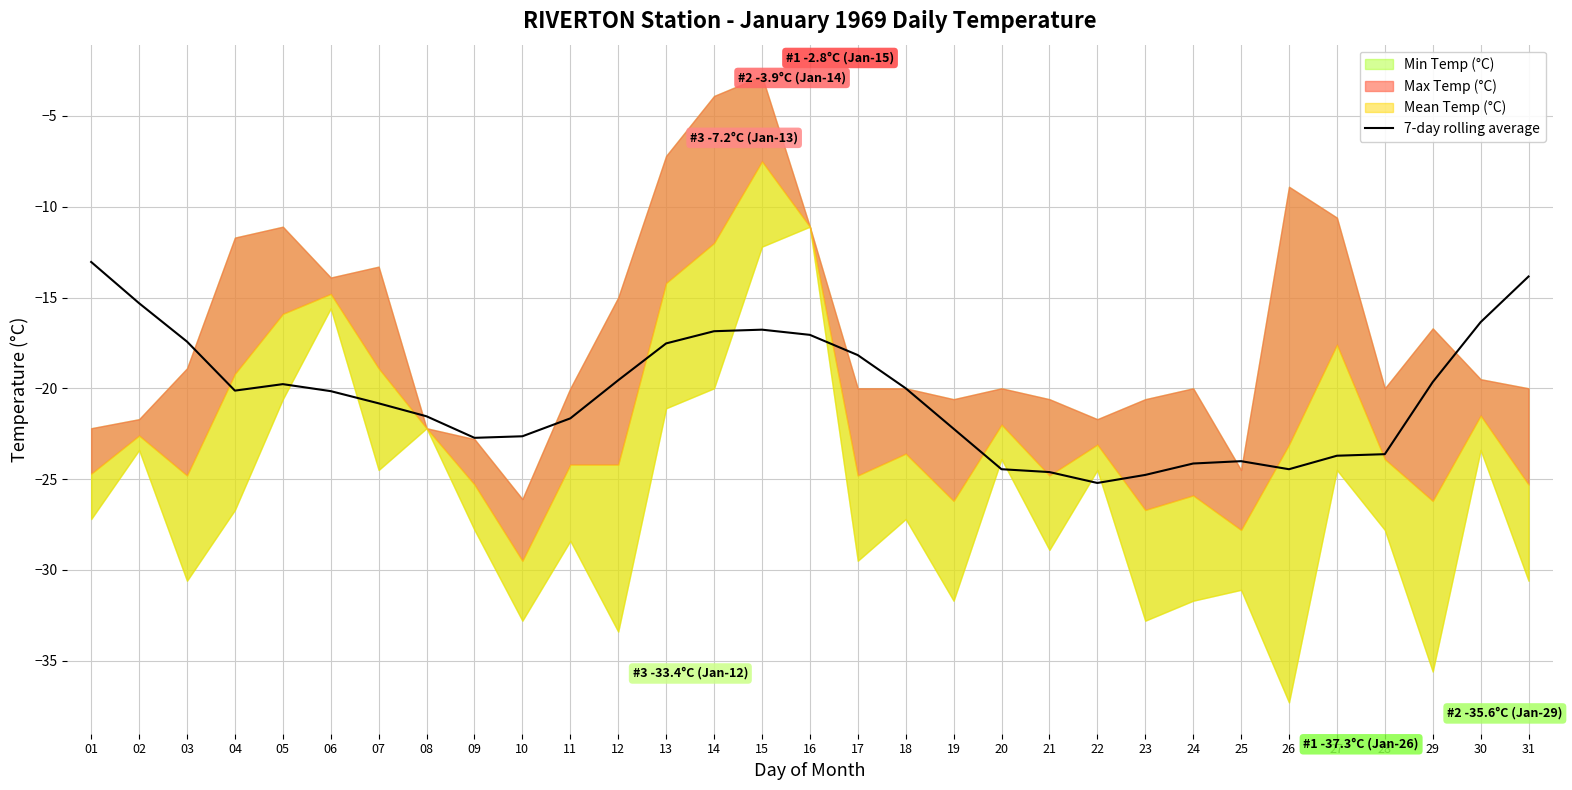

True or false: the data shows -4.4 at 14.

False